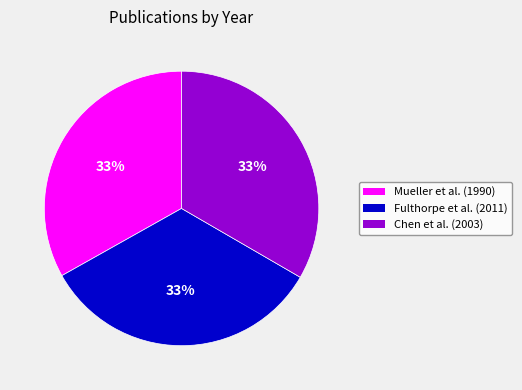

Count the number of slices in the pie.

3